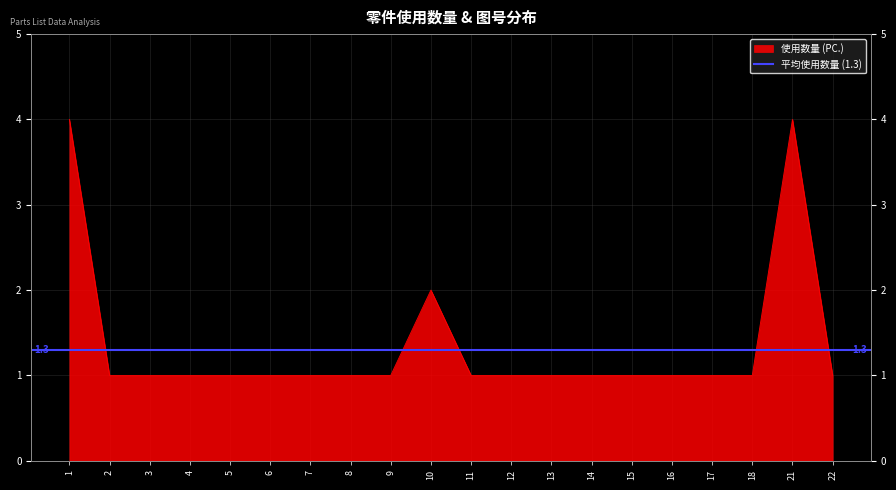

What is the difference between the maximum and minimum values?

3